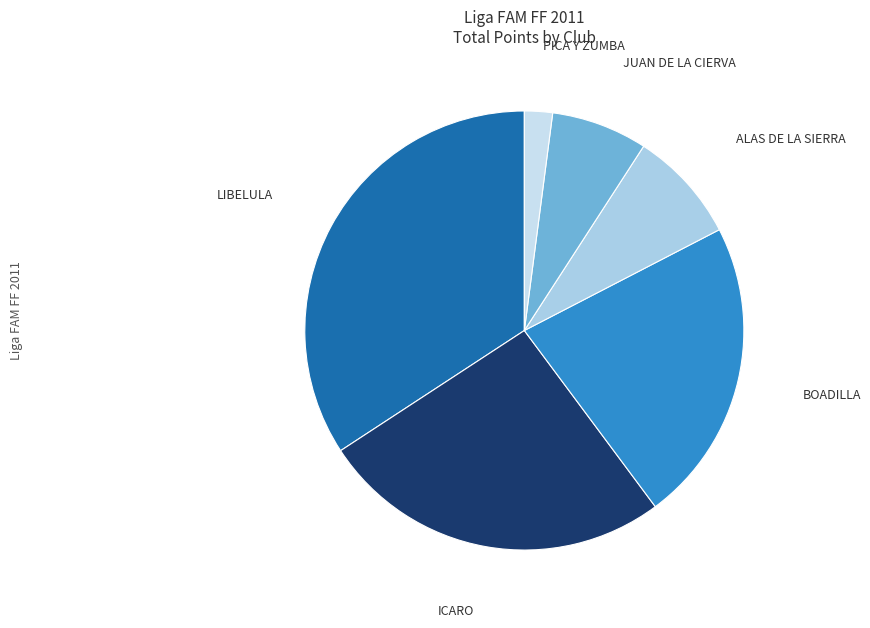

Count the number of slices in the pie.

6